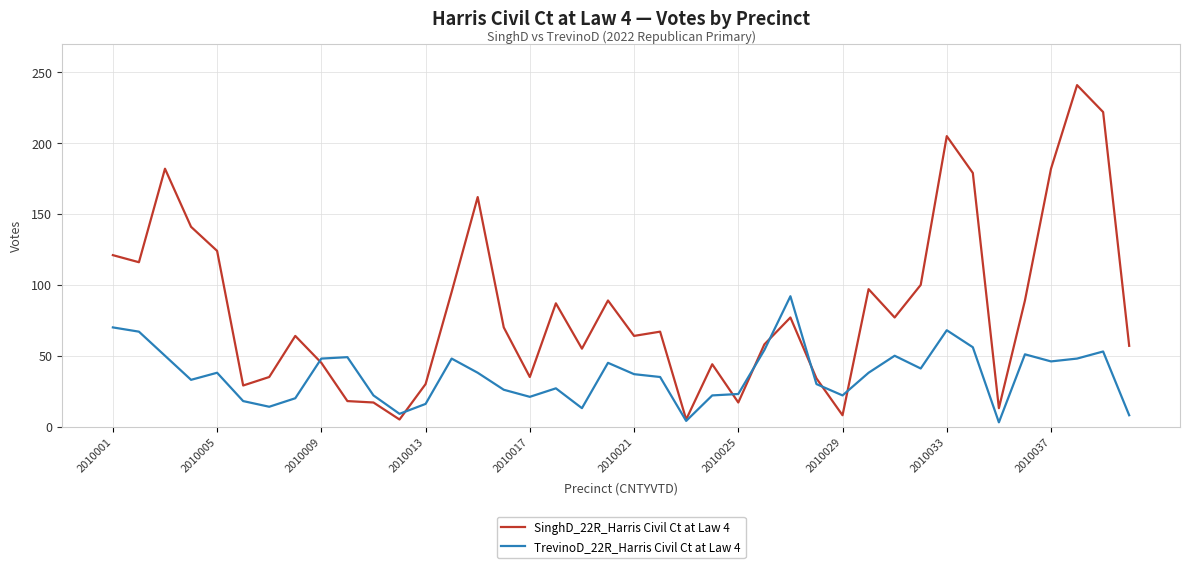

Which series has the largest range (max minus min)?

SinghD_22R_Harris Civil Ct at Law 4